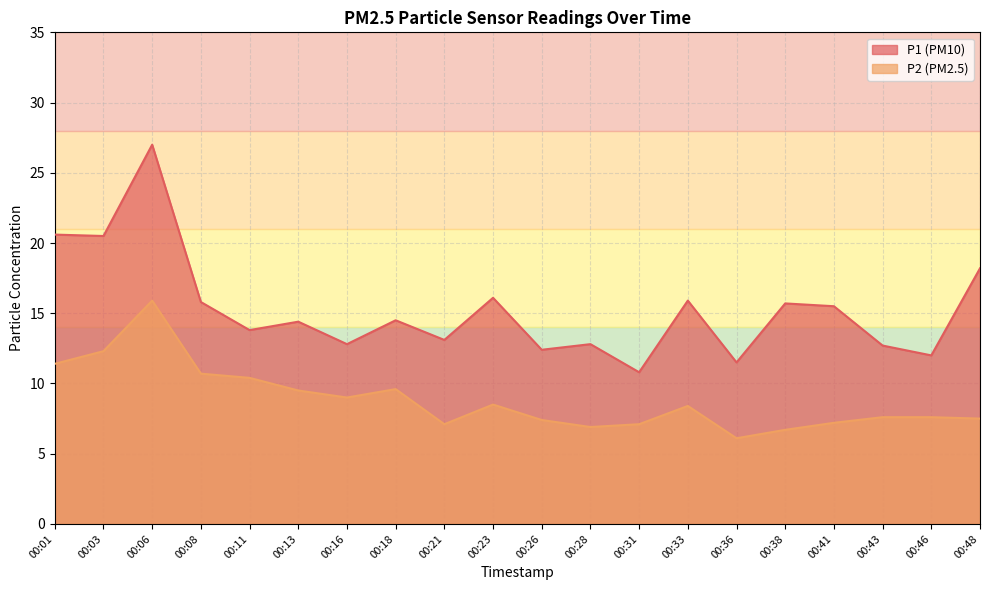

At which category does P1 reach its first local valley?

00:03